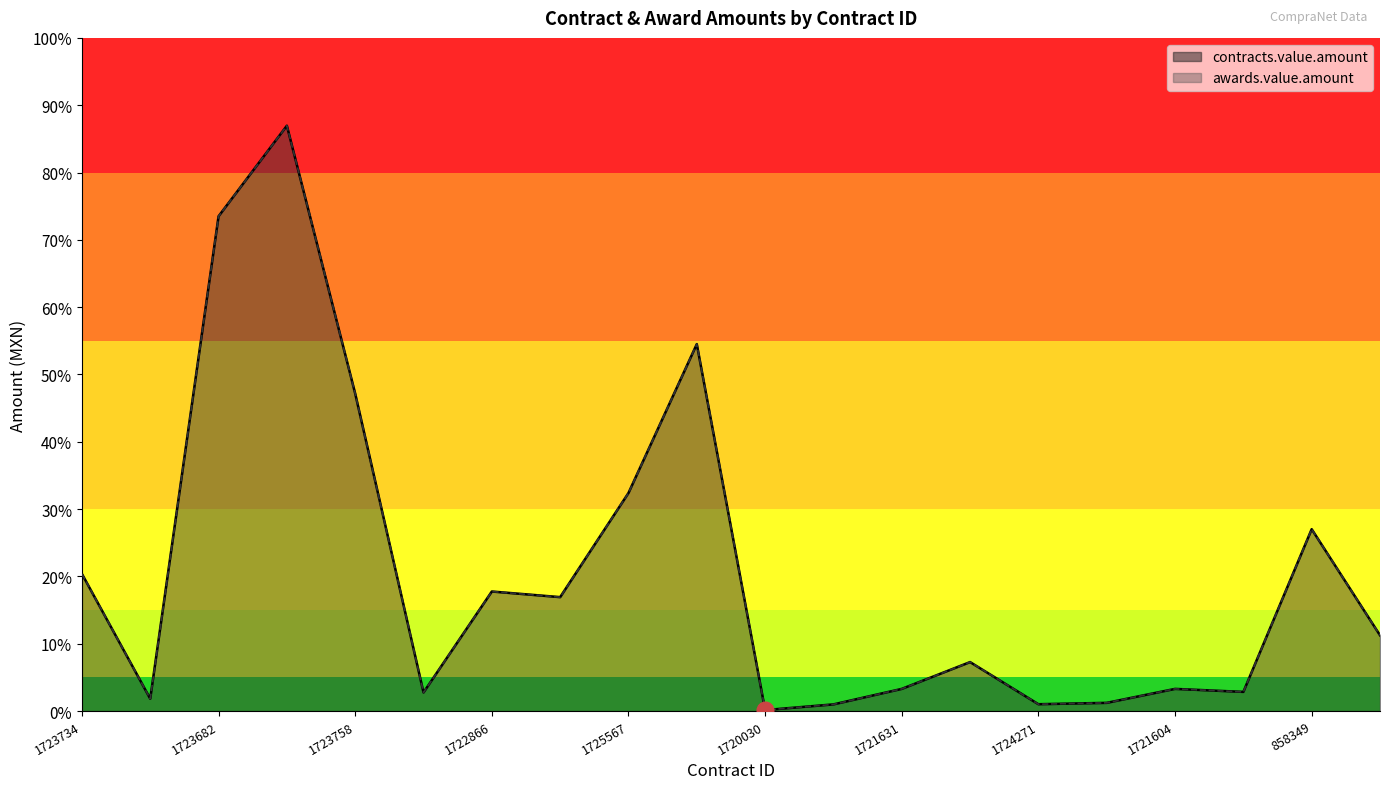

Where does the contracts.value.amount series first go above 88817?

1723734